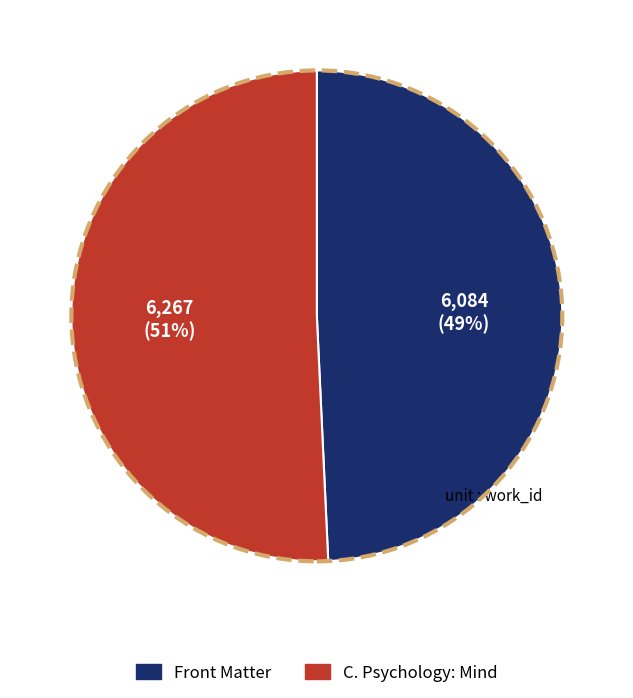

What is the smallest slice in the pie chart?

Front Matter